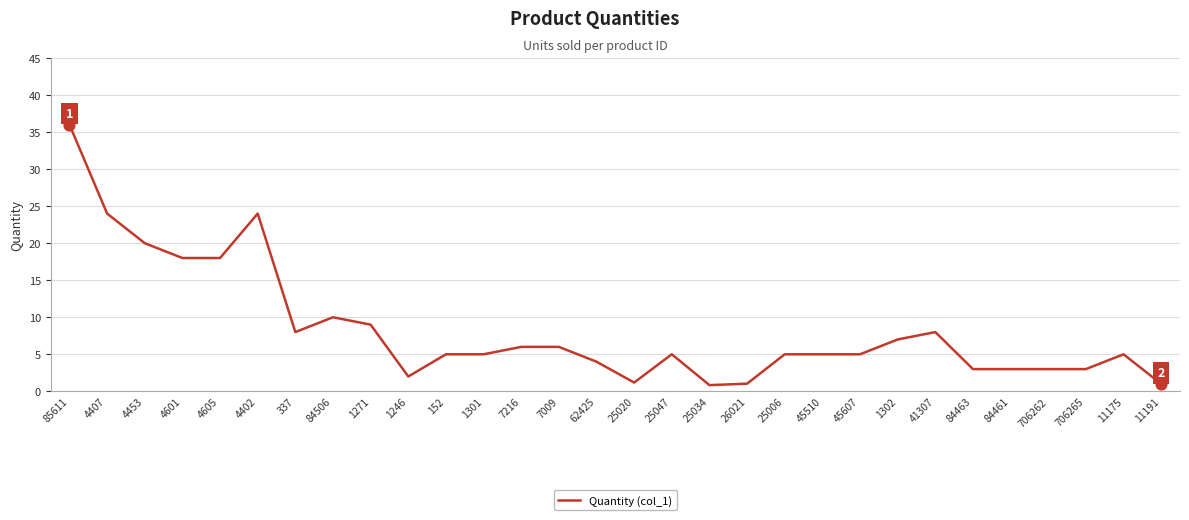

Which has a higher value, 25020 or 11175?

11175